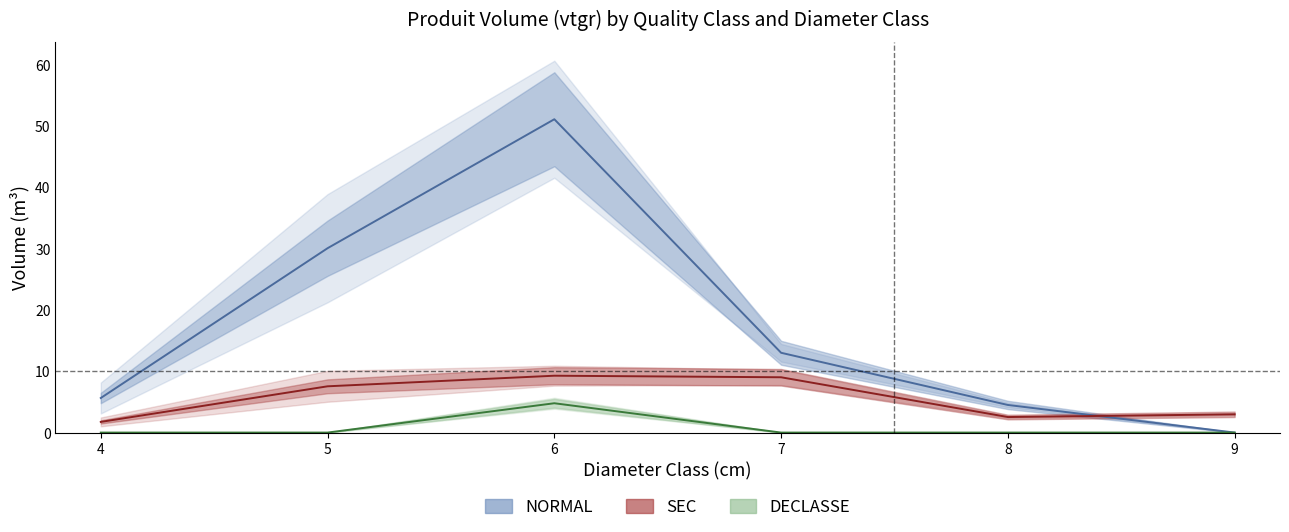

What are all the series names shown in the legend?

NORMAL, SEC, DECLASSE